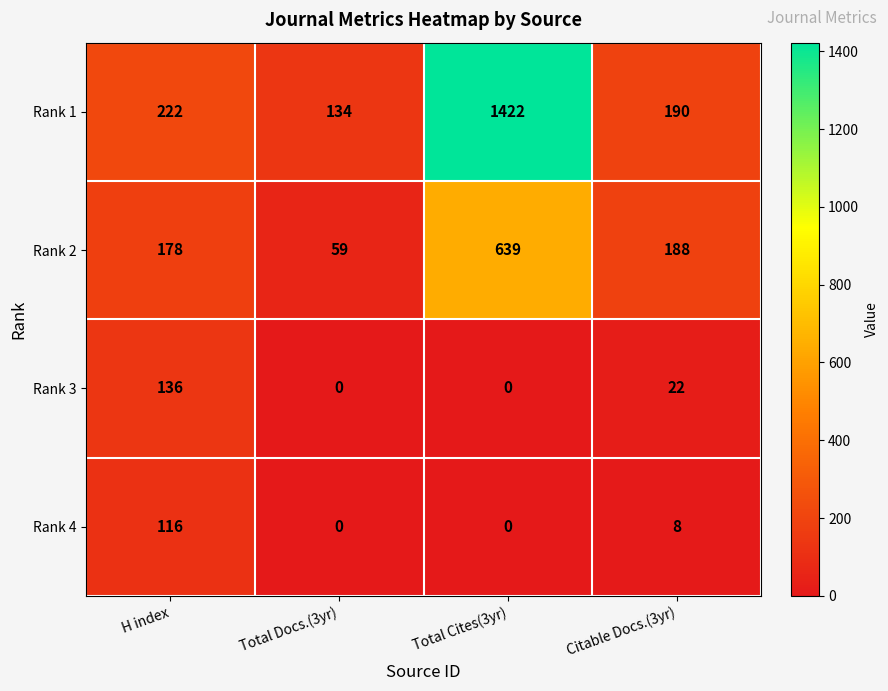

Which series changed the most between Total Cites(3yr) and Citable Docs.(3yr)?

Rank 1